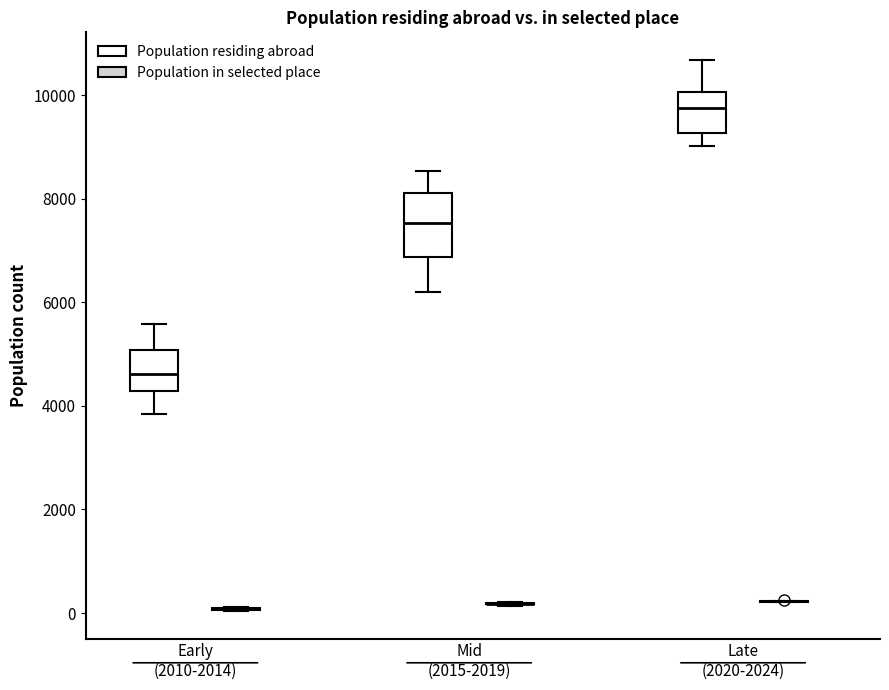

Comparing the boxes themselves (not the whiskers), which one is the tallest?

Mid (2015-2019) (Population residing abroad)